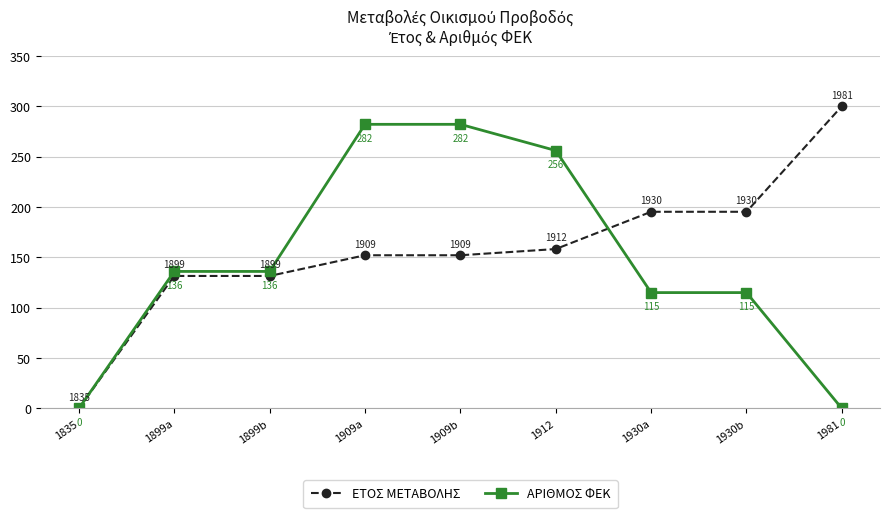

What is the greatest value displayed?

300.0